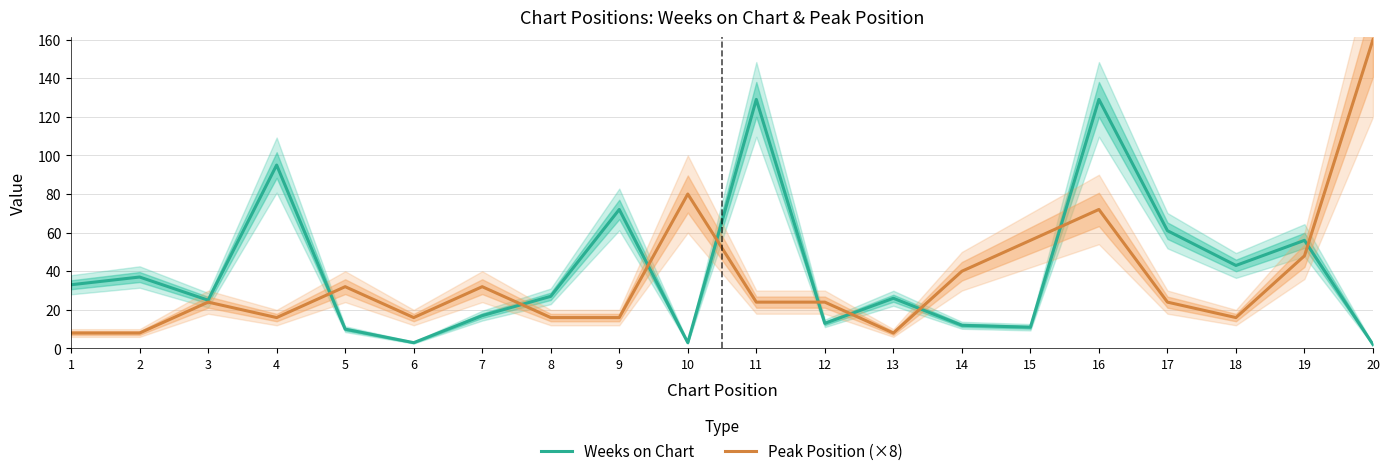

True or false: Peak Position (×8) has more than 0 interior local peaks.

True